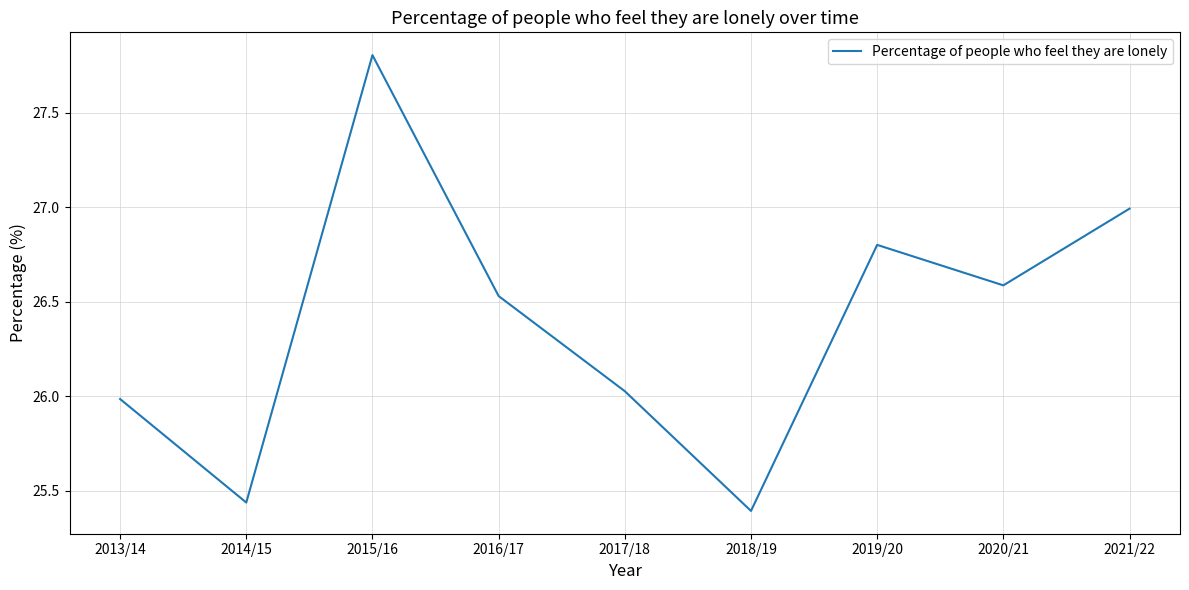

Between 2019/20 and 2013/14, which is larger?

2019/20